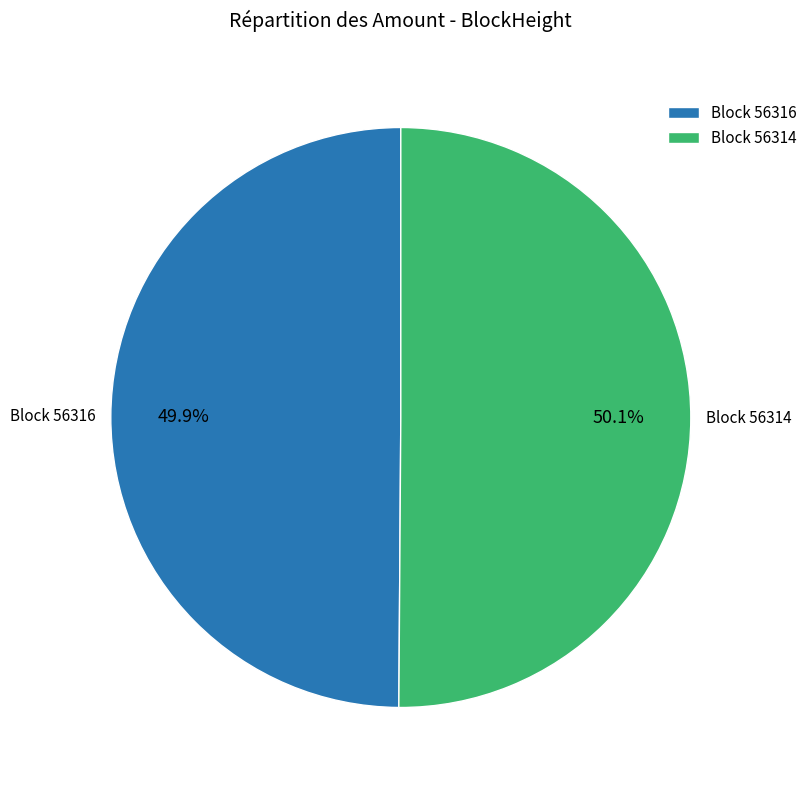

To the nearest percent, what is the average slice percentage?

50%